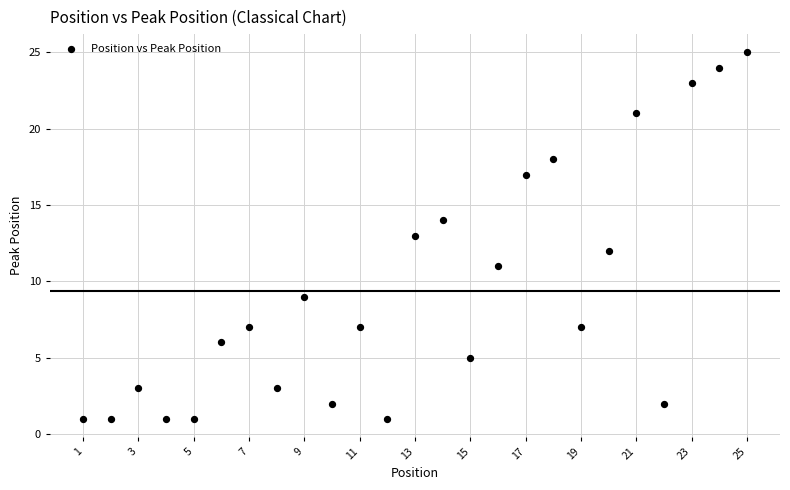

What is the range of X values (max minus min)?

24